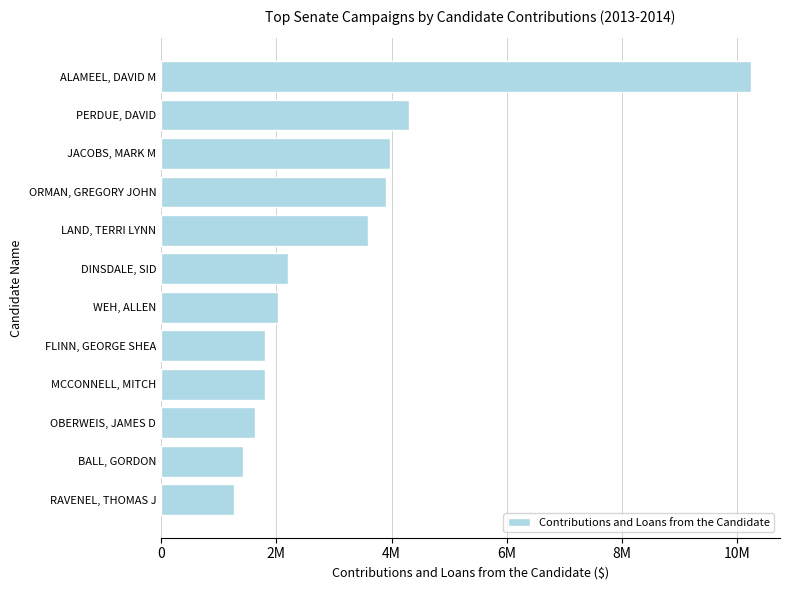

Are the bars horizontal?

Yes